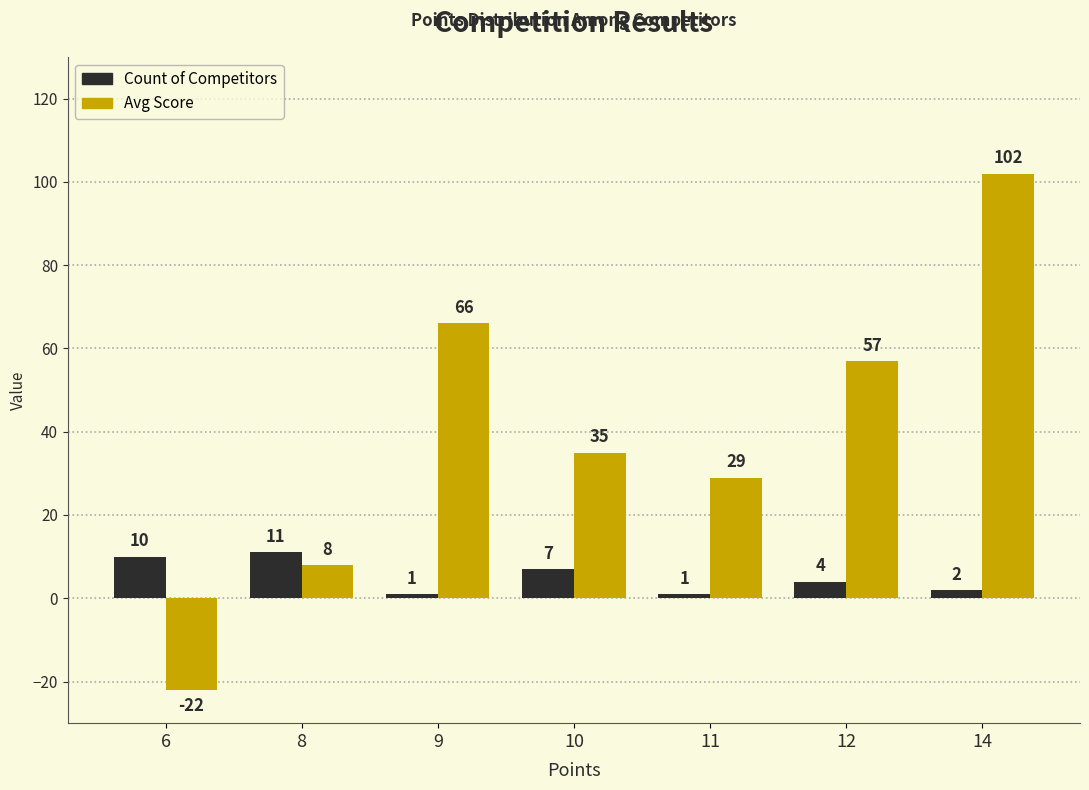

What is the value of the Count of Competitors bar at the 3rd from the left?

1